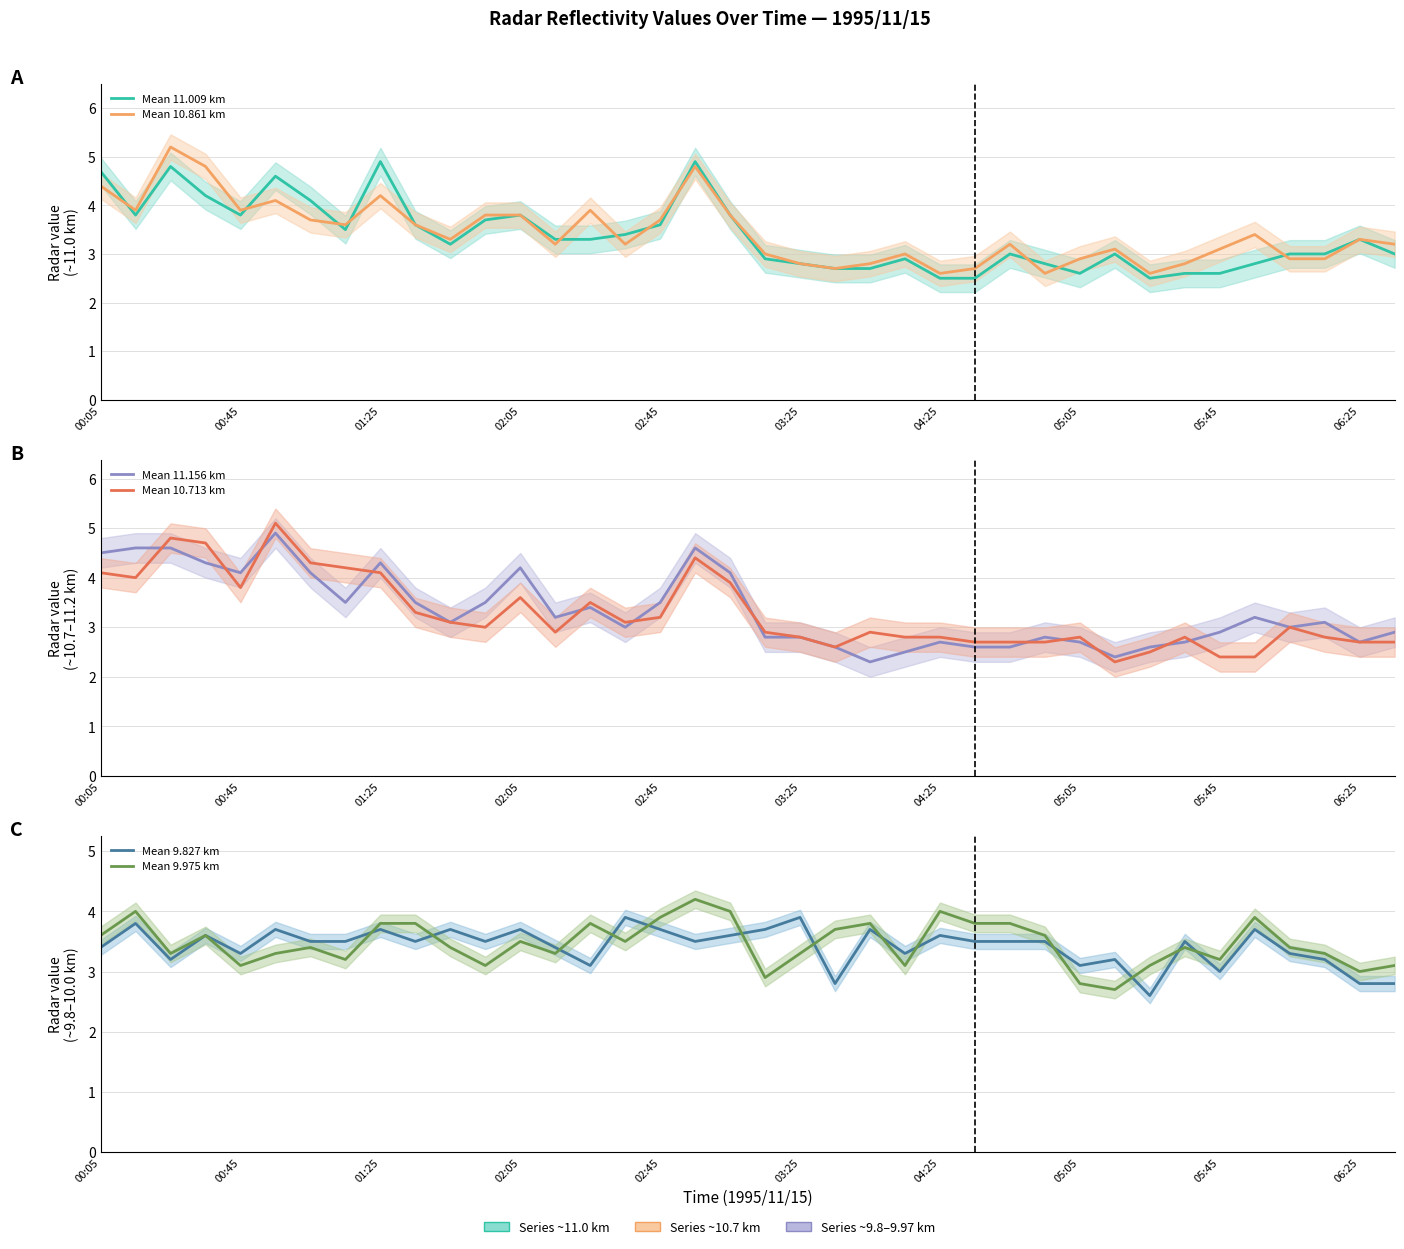

Where do 9.975 and 10.713 first cross each other?

1995/11/15 01:25 and 1995/11/15 01:35